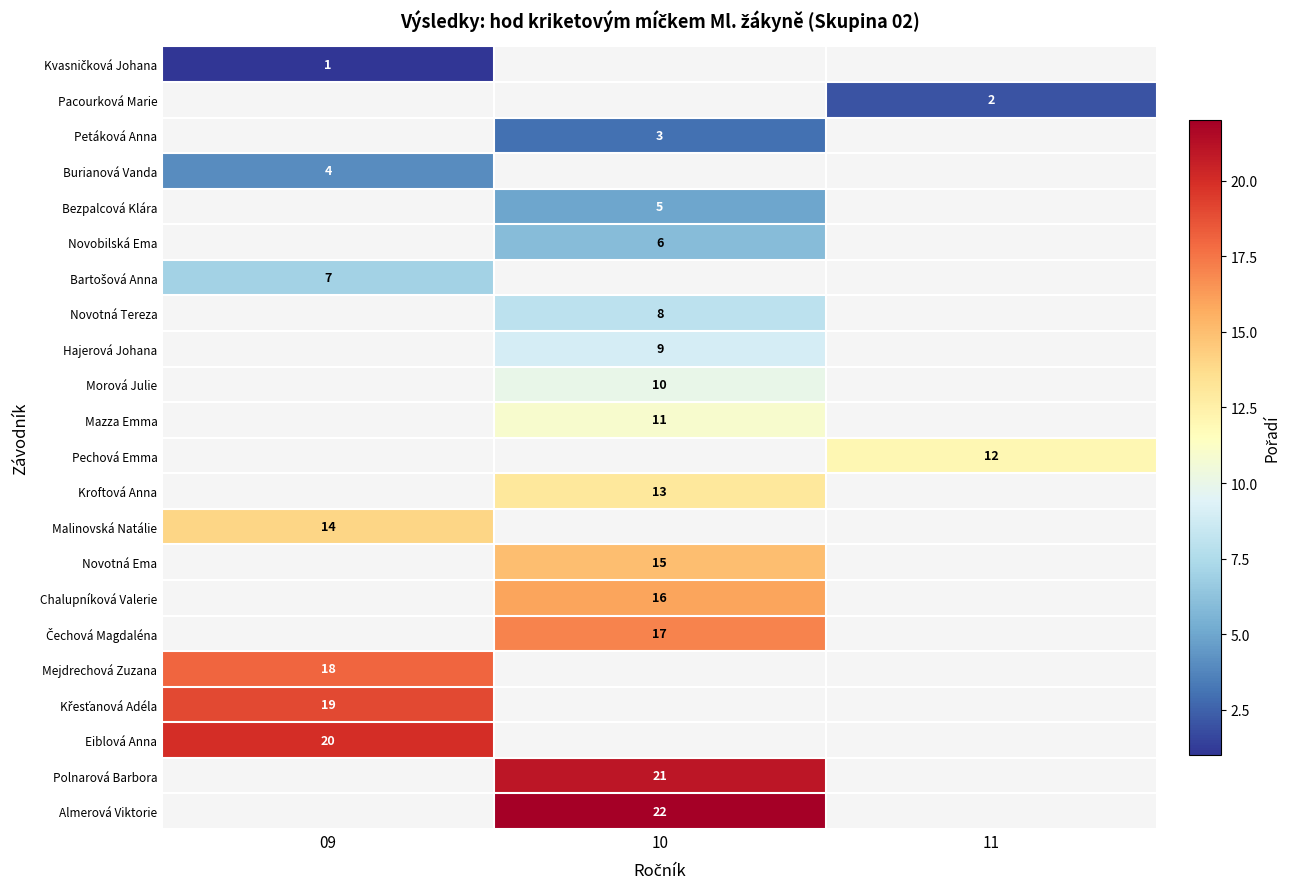

Is it true that Chalupníková Valerie equals 16 at 10?

True